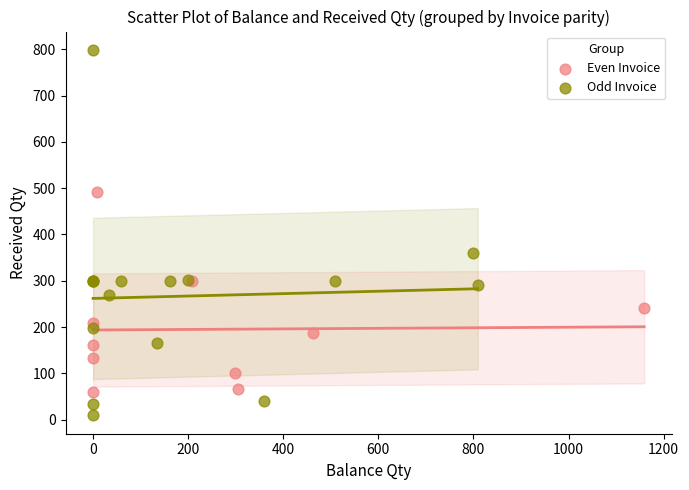

Which series has the largest Y range (max minus min)?

Odd Invoice